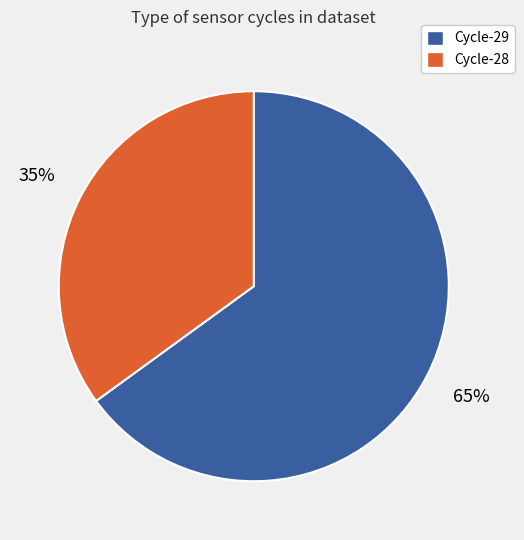

How many segments does this pie chart have?

2